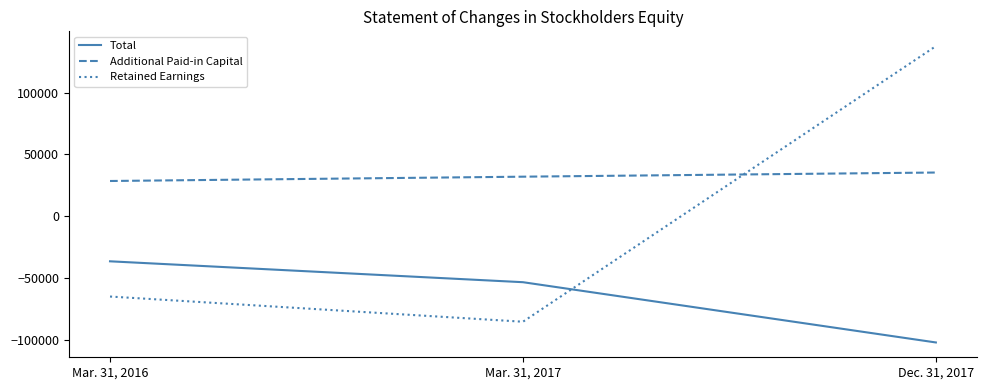

Which category has the highest value in the Retained Earnings series?

Dec. 31, 2017